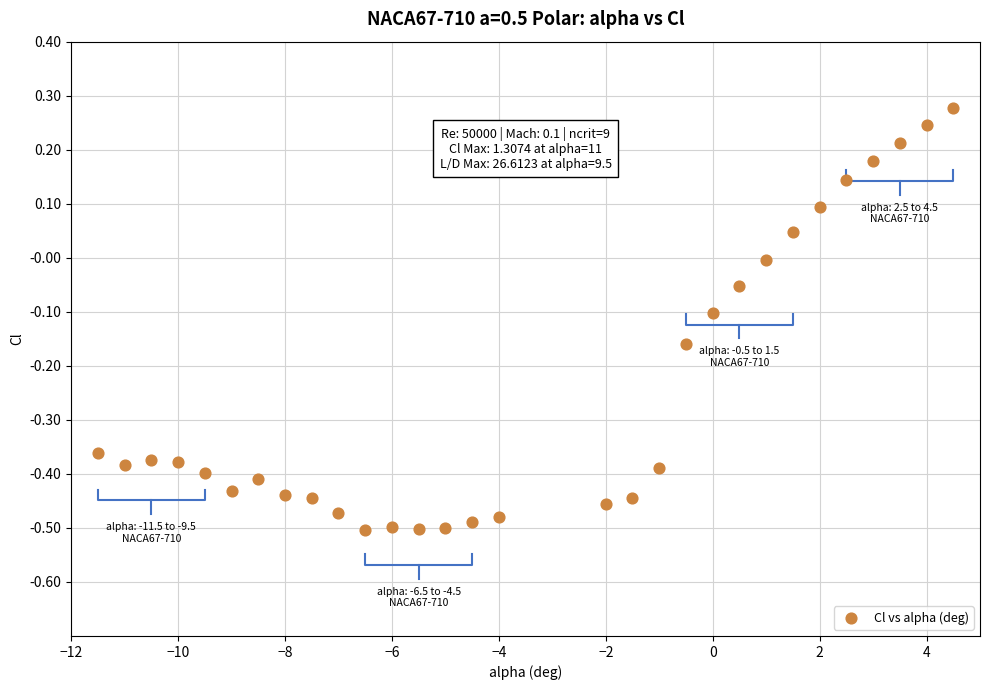

What is the range of Y values (max minus min)?

0.8